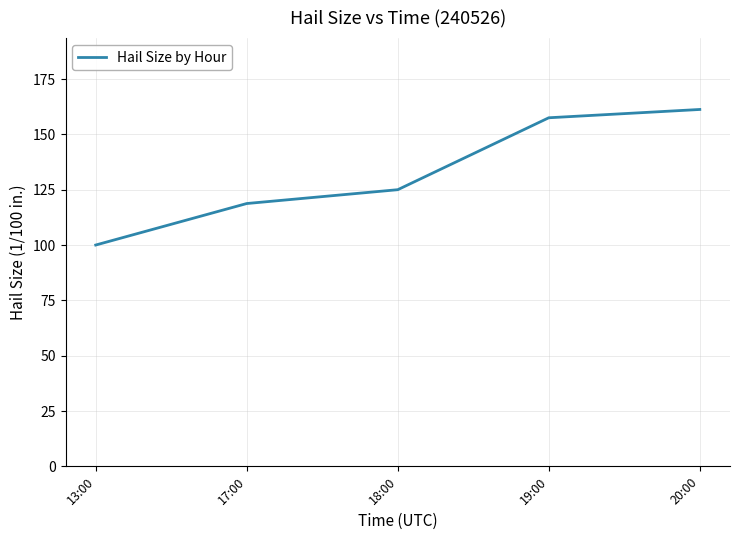

How many lines are shown in the chart?

1